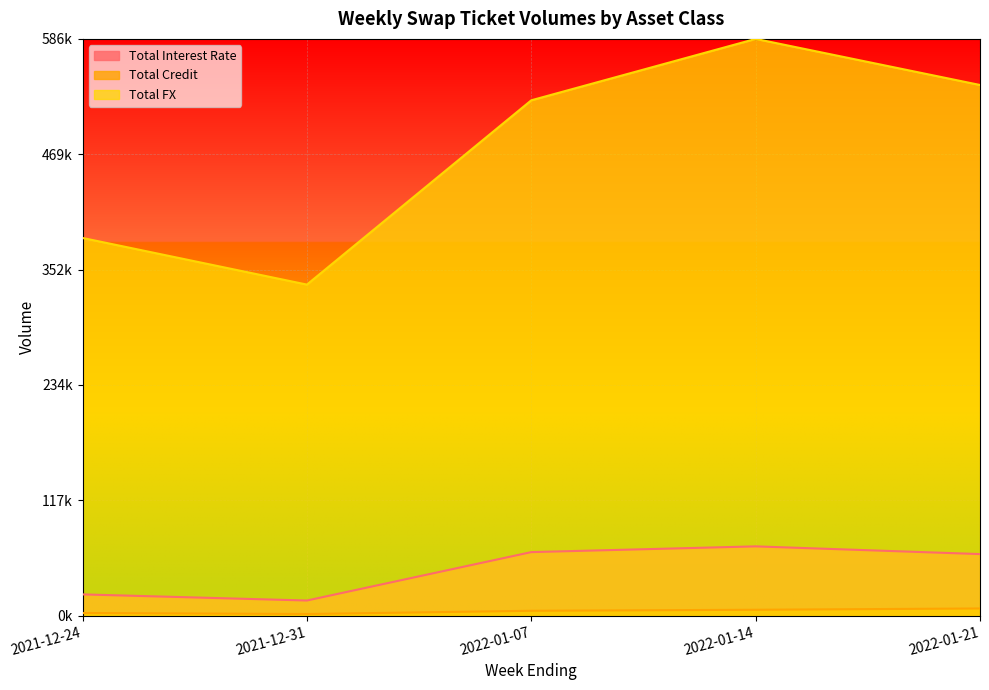

How many Total Credit values are between 0 and 1?

5